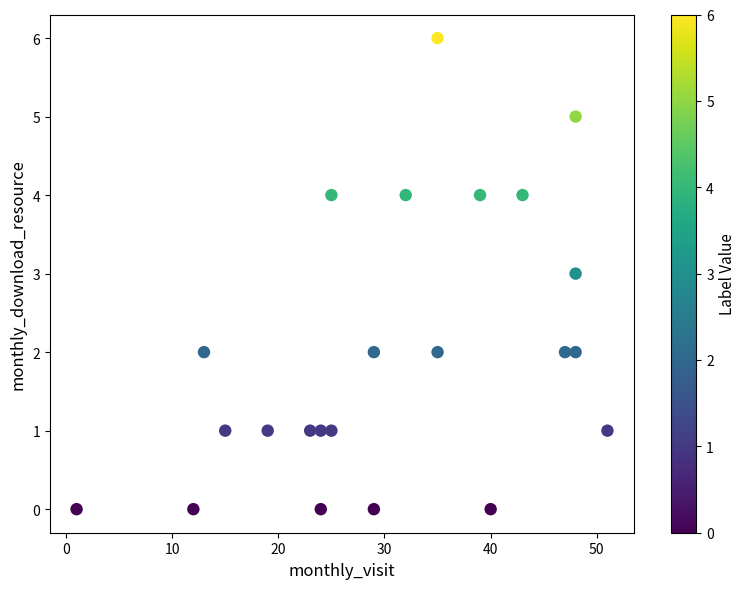

What is the range of X values (max minus min)?

50